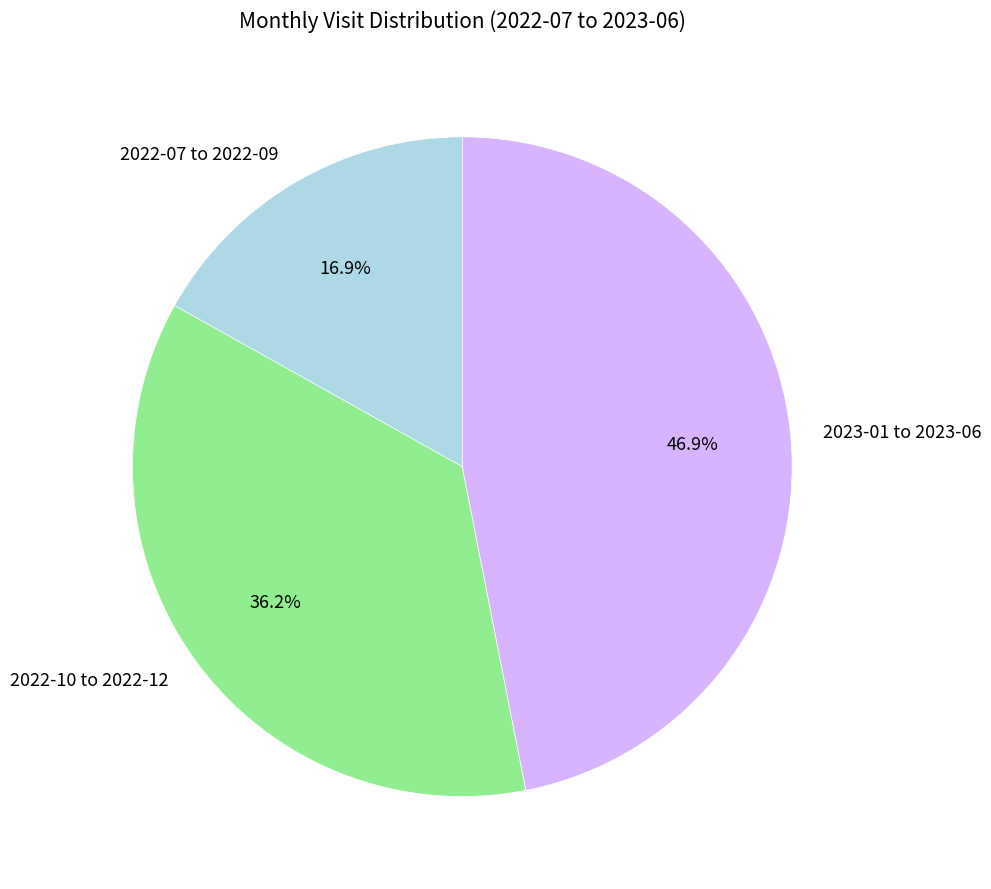

How much of the chart is everything except 2022-10 to 2022-12?

63.8%